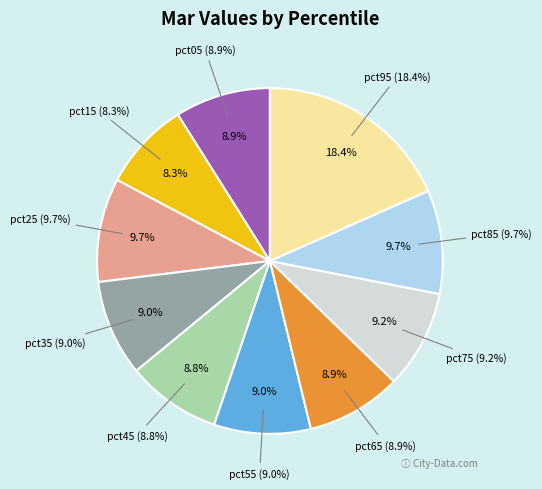

To the nearest percent, what is the average slice percentage?

10%